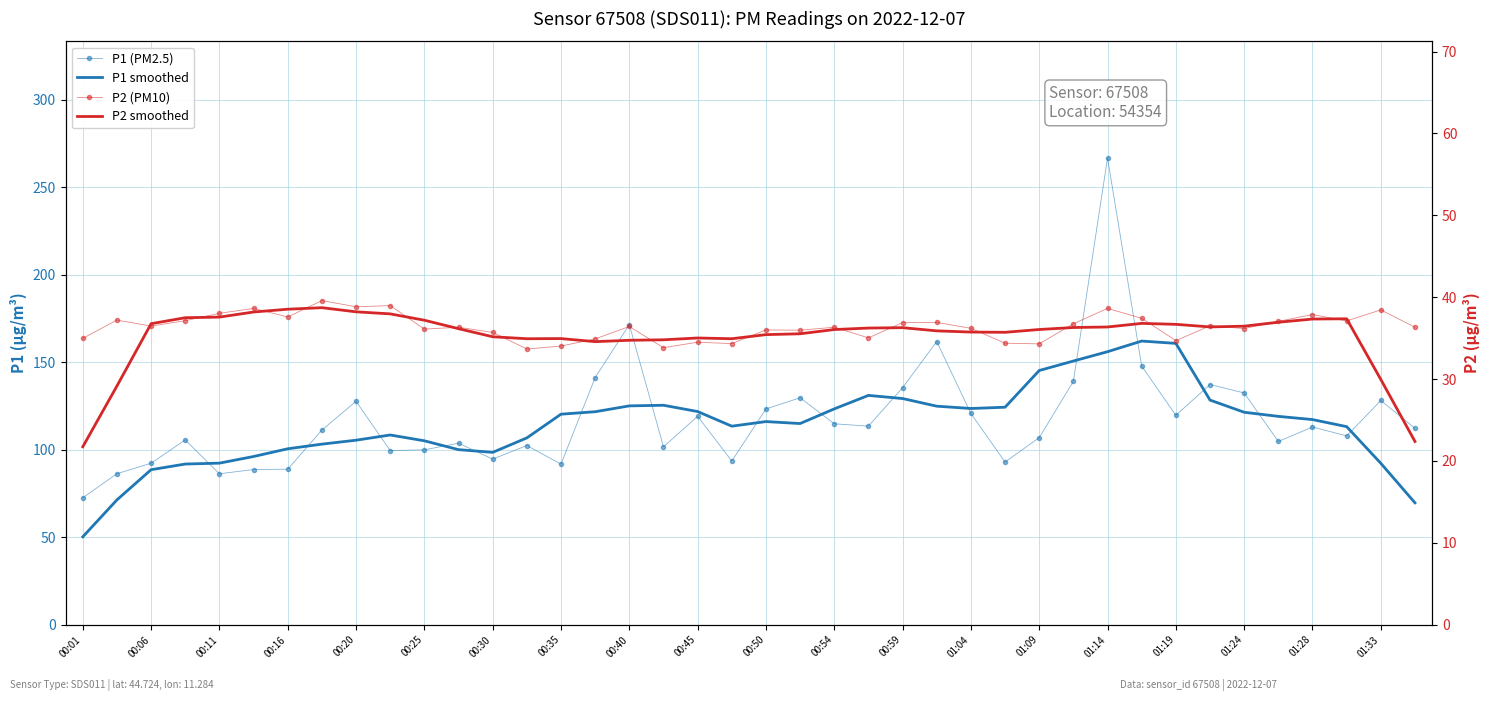

Which category has the lowest value in the P1 (PM2.5) series?

00:01